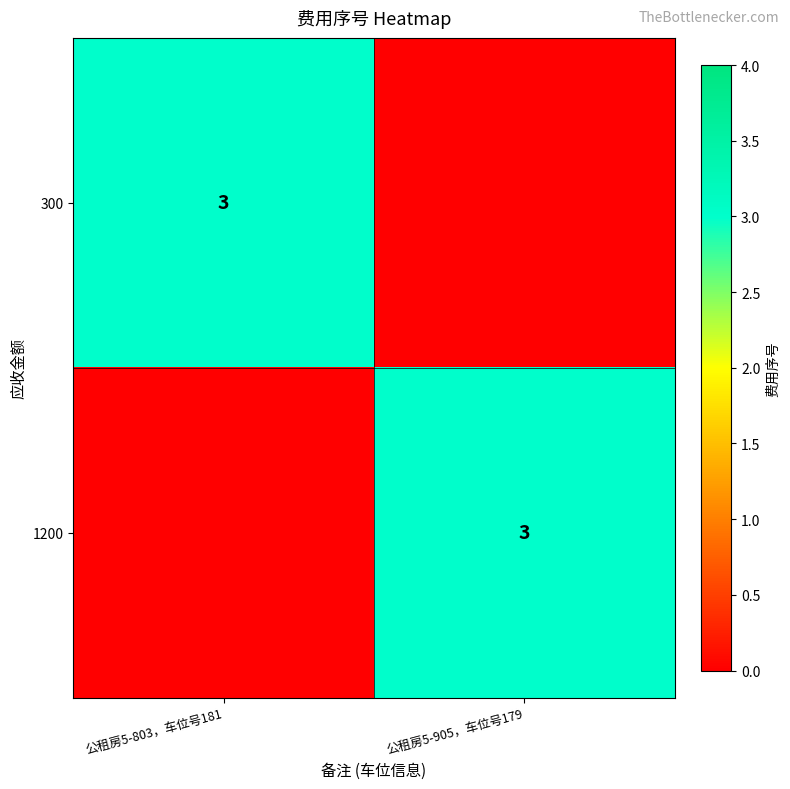

Is it true that 300 equals 5 at 公租房5-803，车位号181?

False